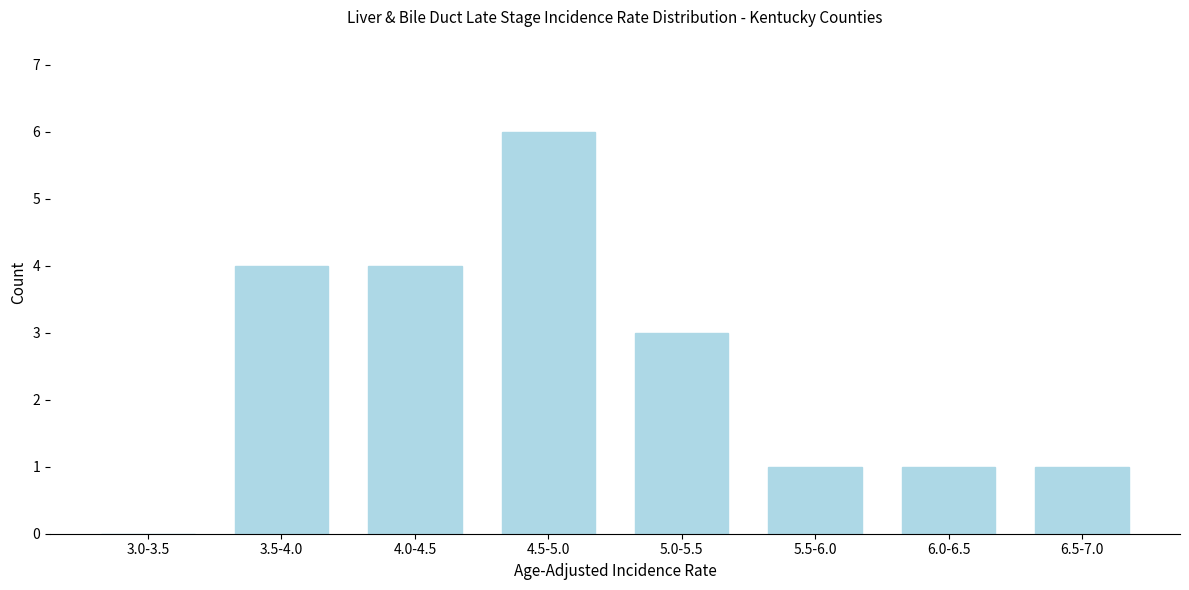

Reading left to right, extract all data points from this chart.

3.0-3.5=0	3.5-4.0=4	4.0-4.5=4	4.5-5.0=6	5.0-5.5=3	5.5-6.0=1	6.0-6.5=1	6.5-7.0=1